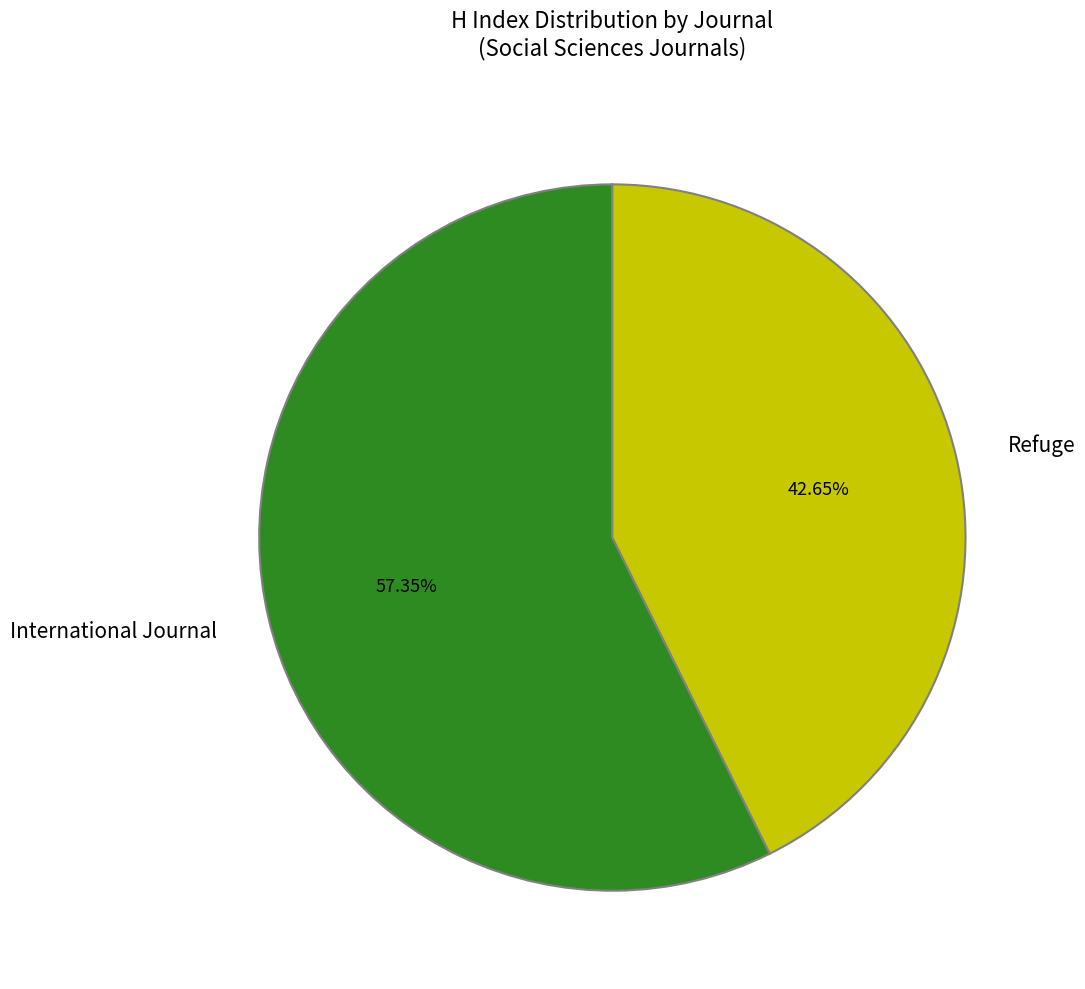

Rank the categories by value from highest to lowest.

International Journal, Refuge